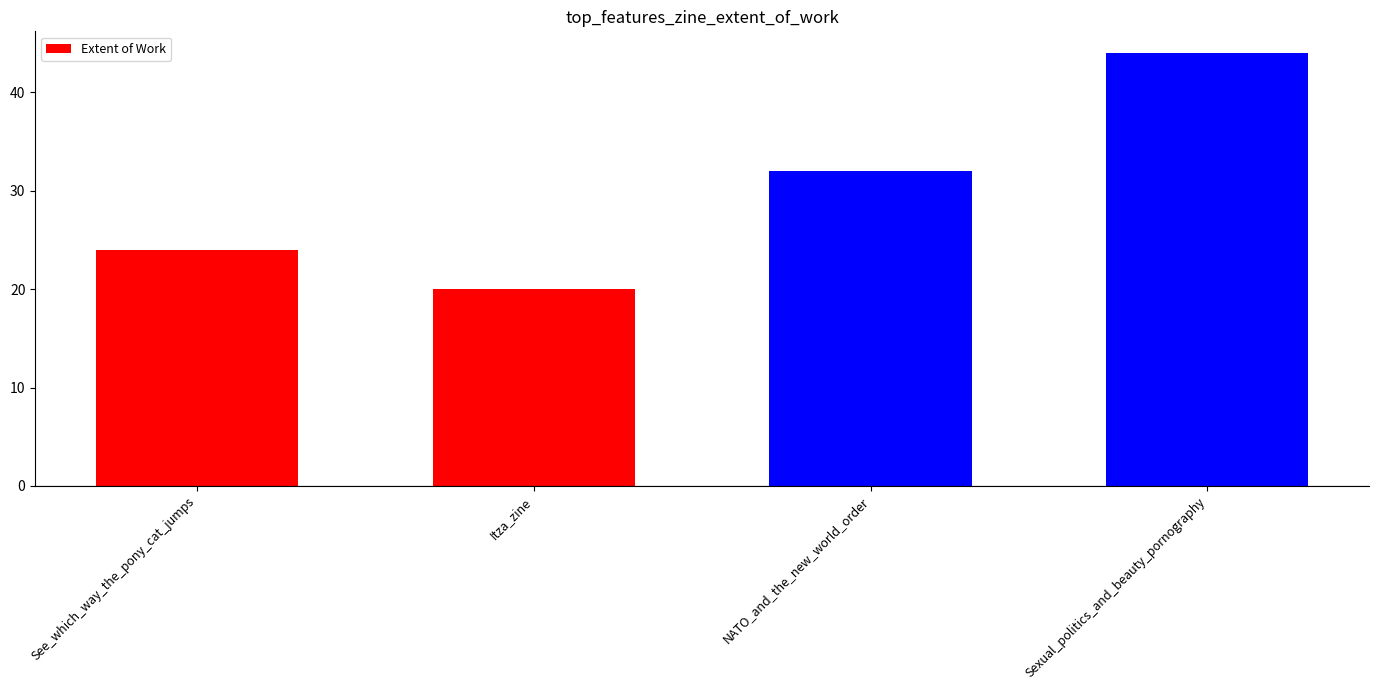

What is the sum of the values at NATO_and_the_new_world_order and See_which_way_the_pony_cat_jumps?

56